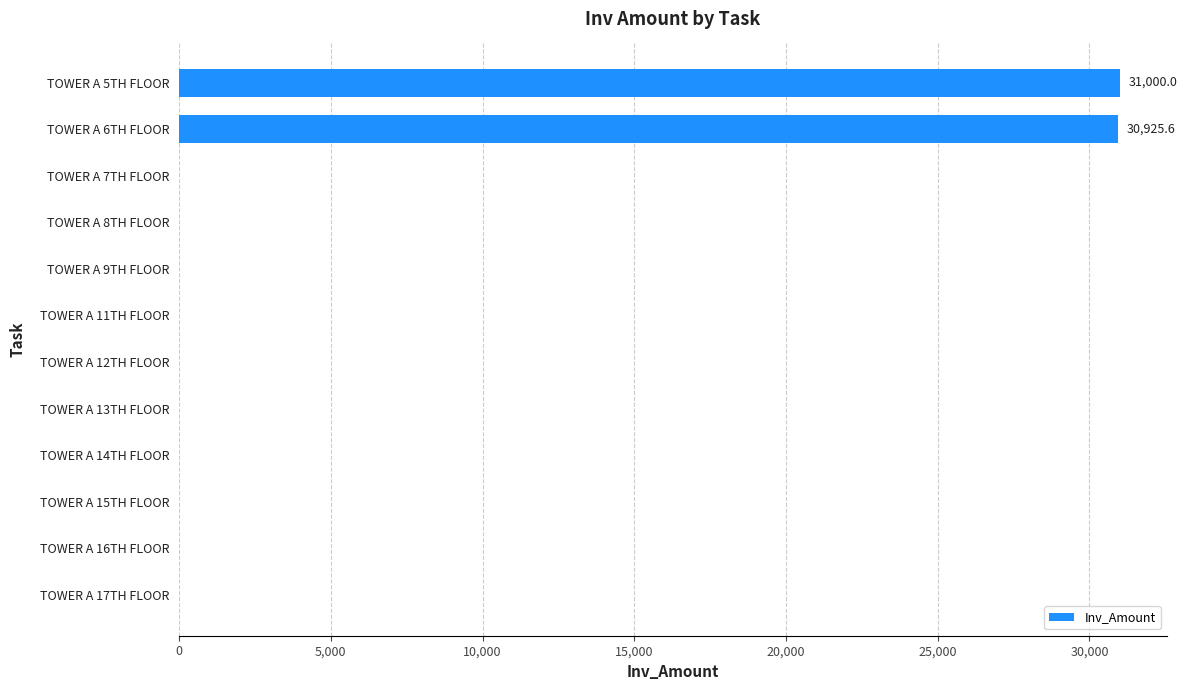

What is the maximum value shown in the chart?

31000.0